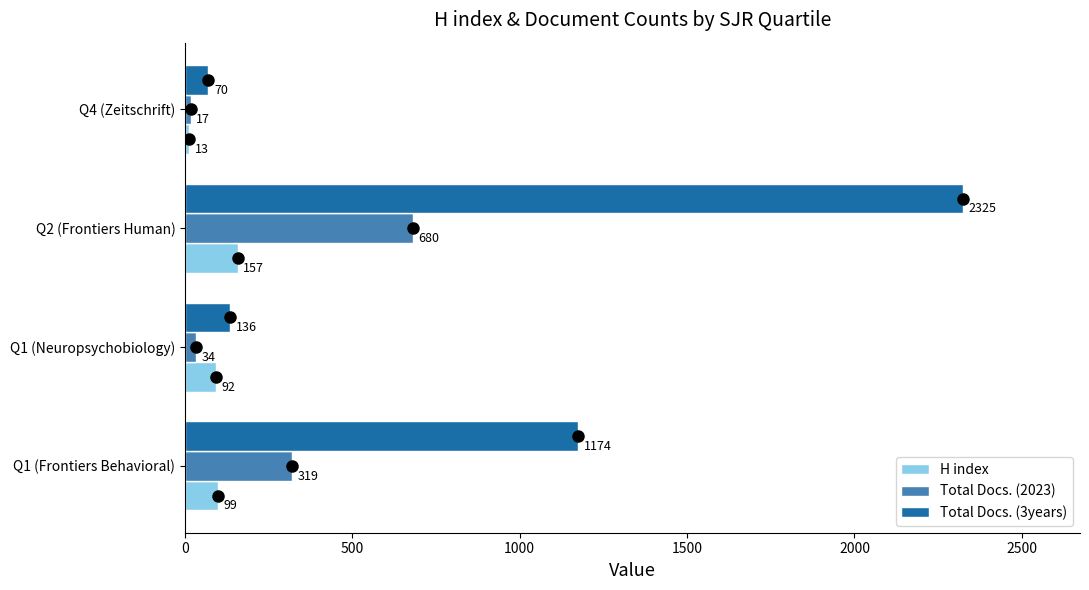

What is the difference between the highest and lowest values at Q1 (Neuropsychobiology)?

102